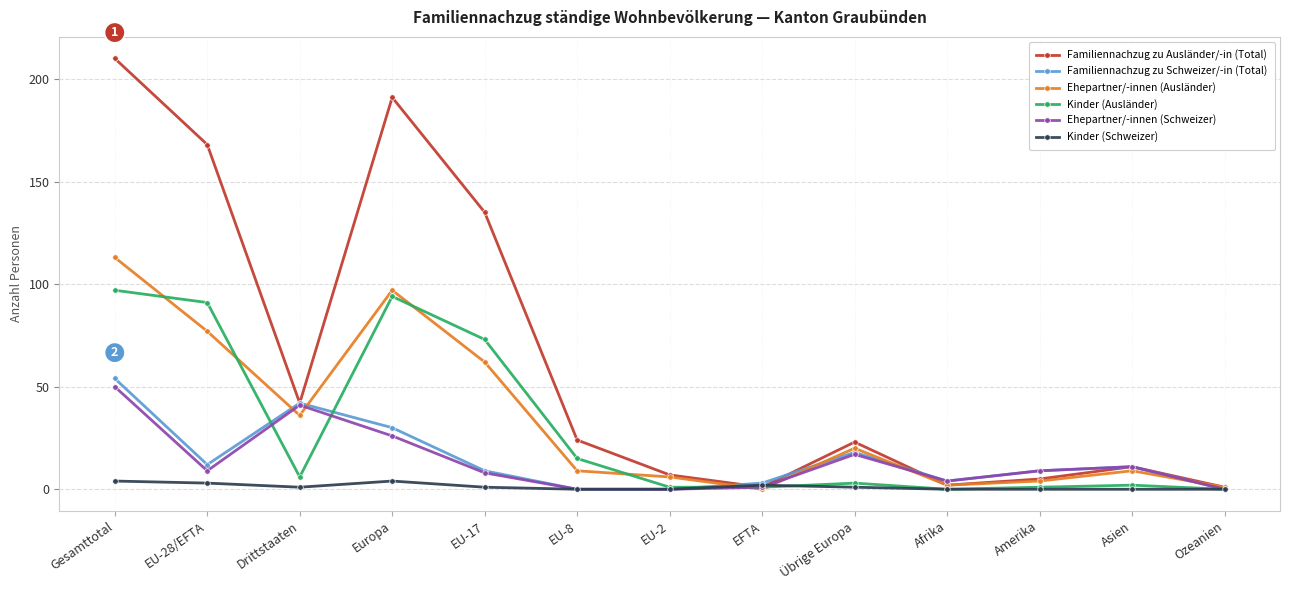

What is the difference between the highest and lowest values at EU-28/EFTA?

165